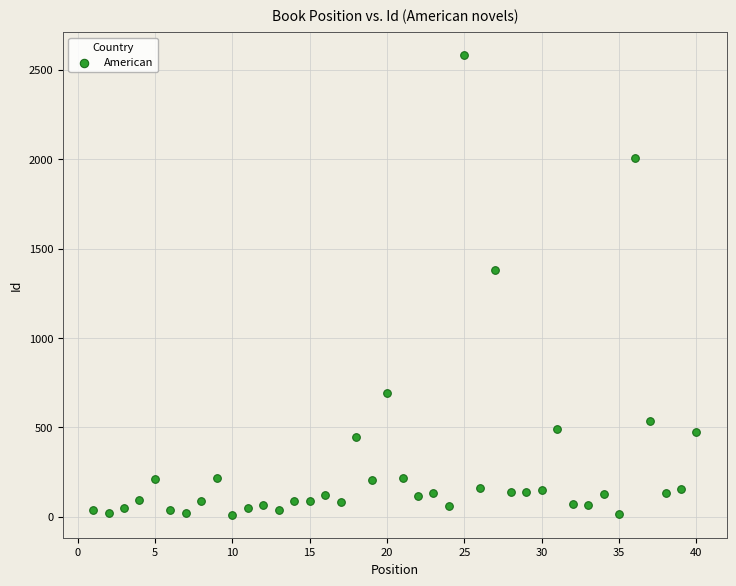

What Y value in the scatter plot is closest to 1296?

1377